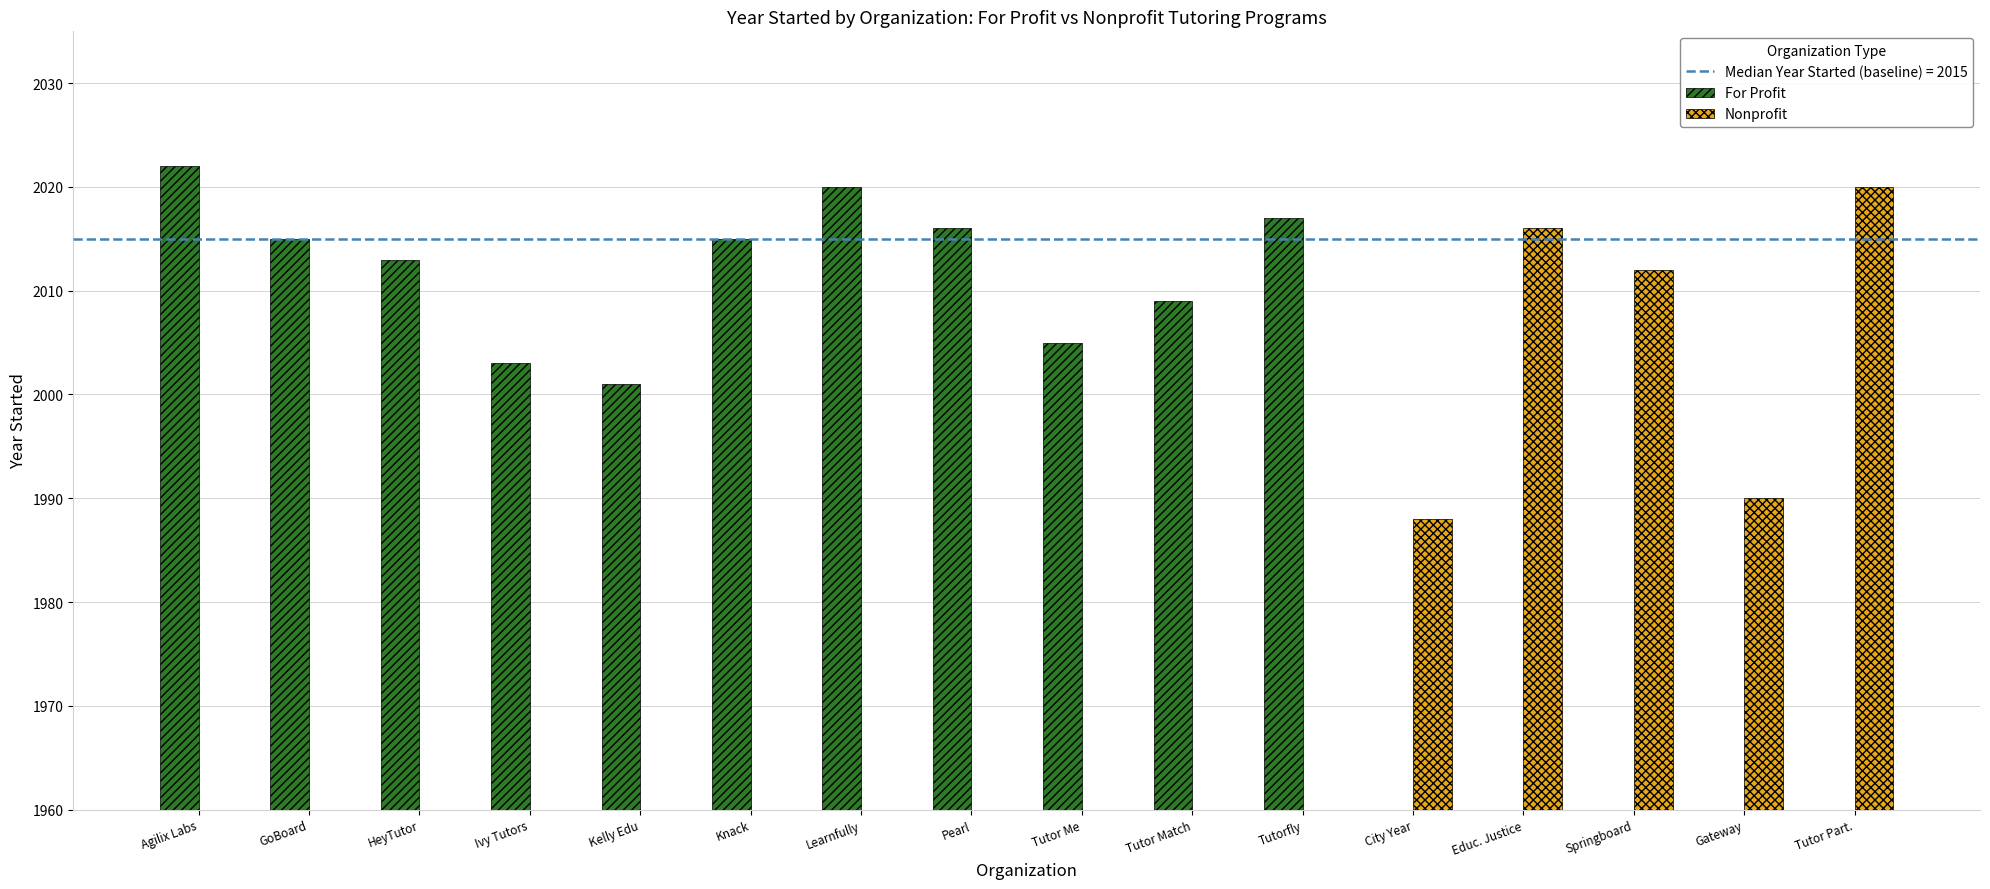

What position from the left is Springboard?

14